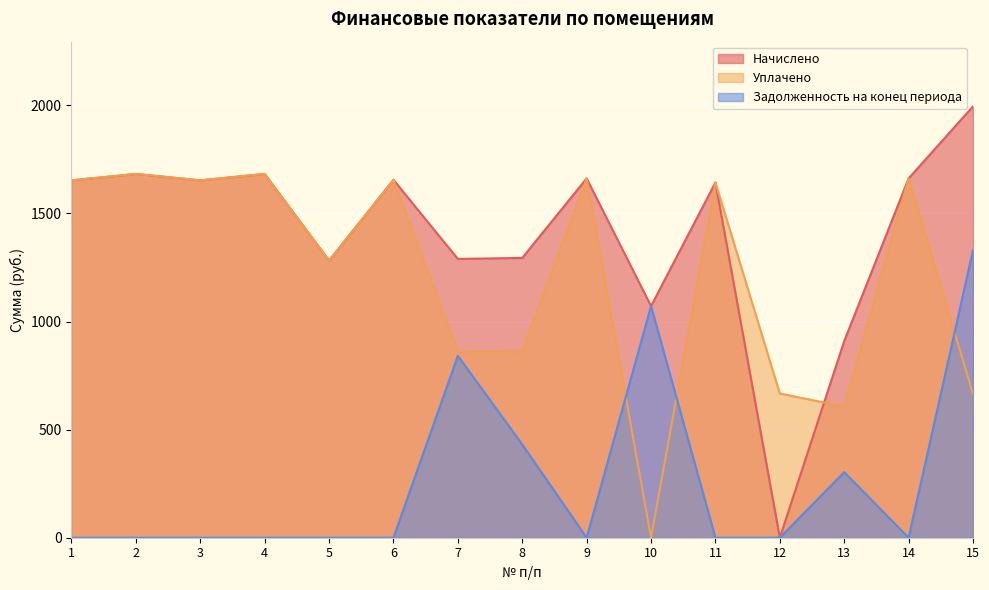

True or false: Задолженность на конец периода has more than 2 points higher than both neighbors.

True